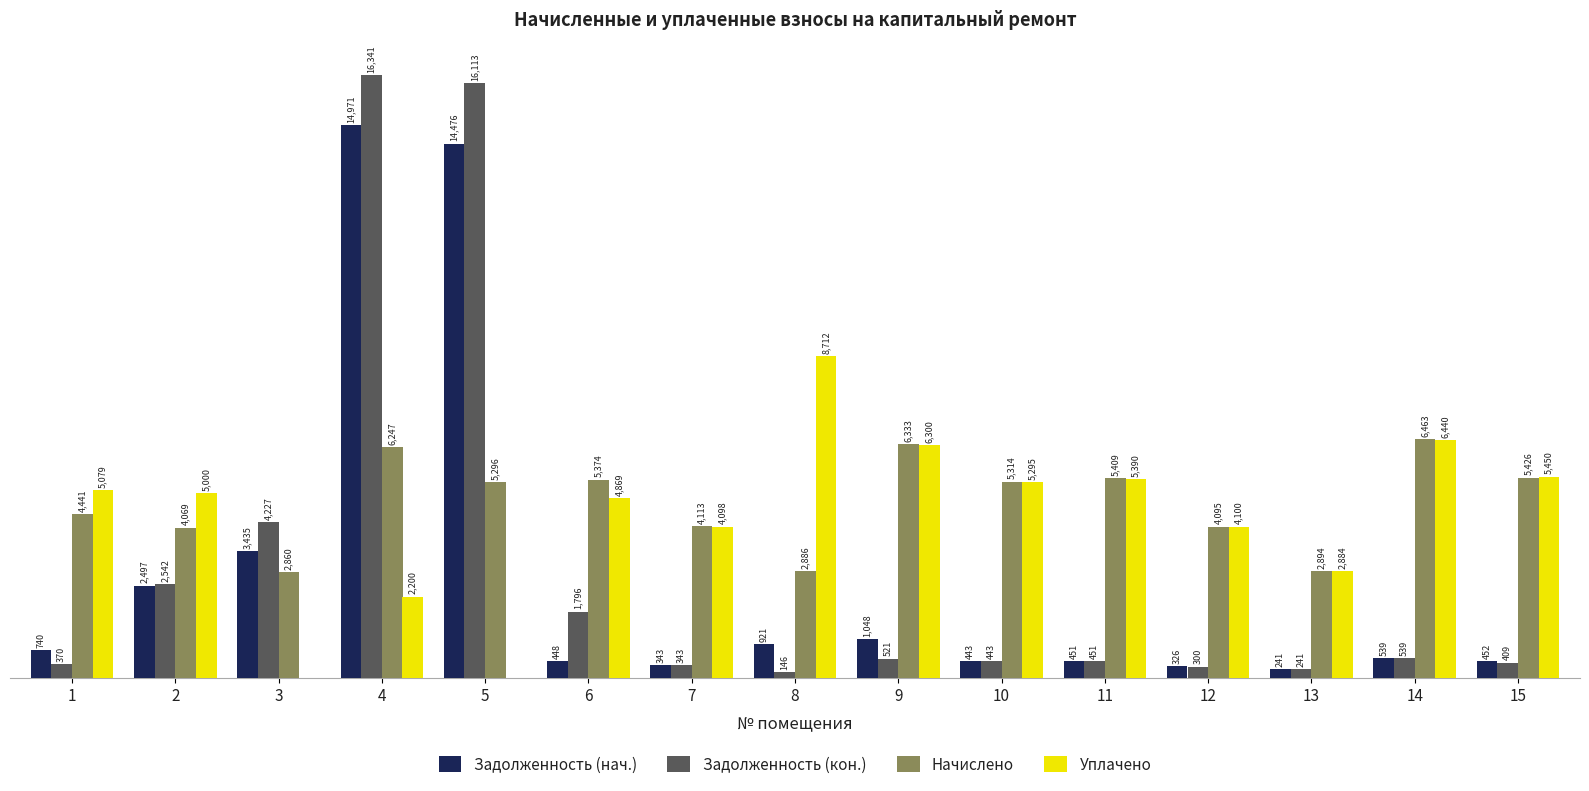

Is the value of Задолженность (кон.) at 10 greater than the value of Задолженность (нач.) at 13?

Yes